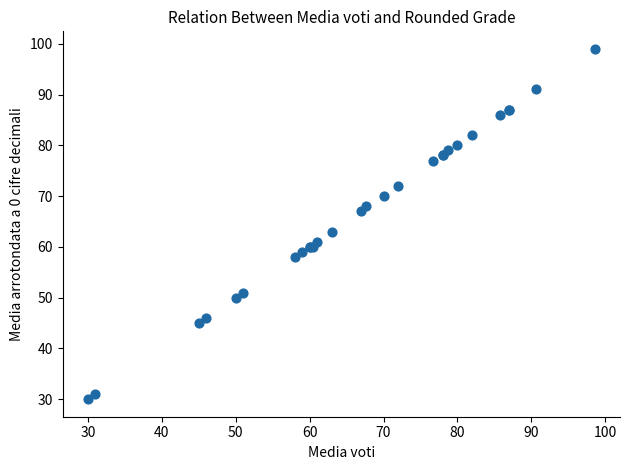

What Y value in the scatter plot is closest to 64?

63